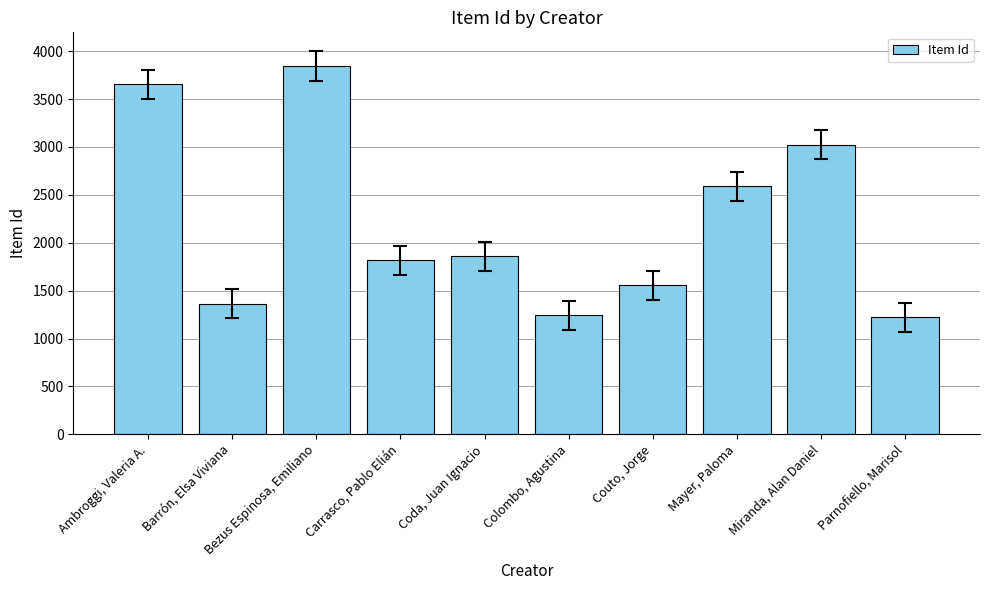

At which label does the data first exceed 1857?

Ambroggi, Valeria A.